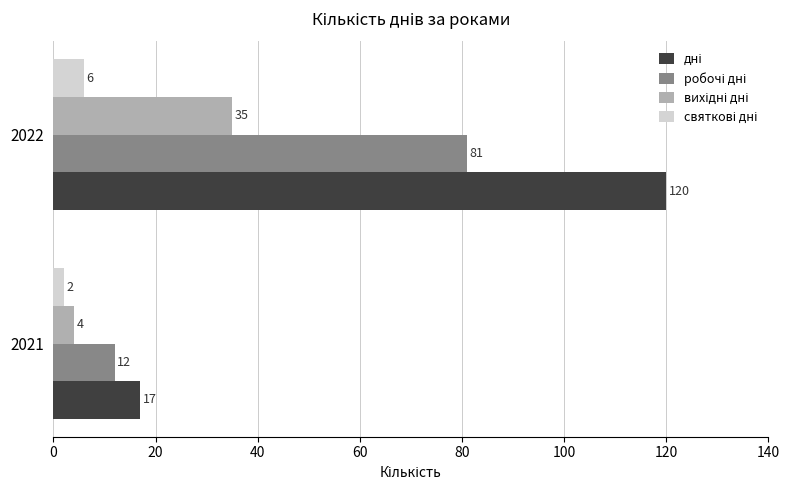

What is the difference between the highest and lowest values at 2022?

114